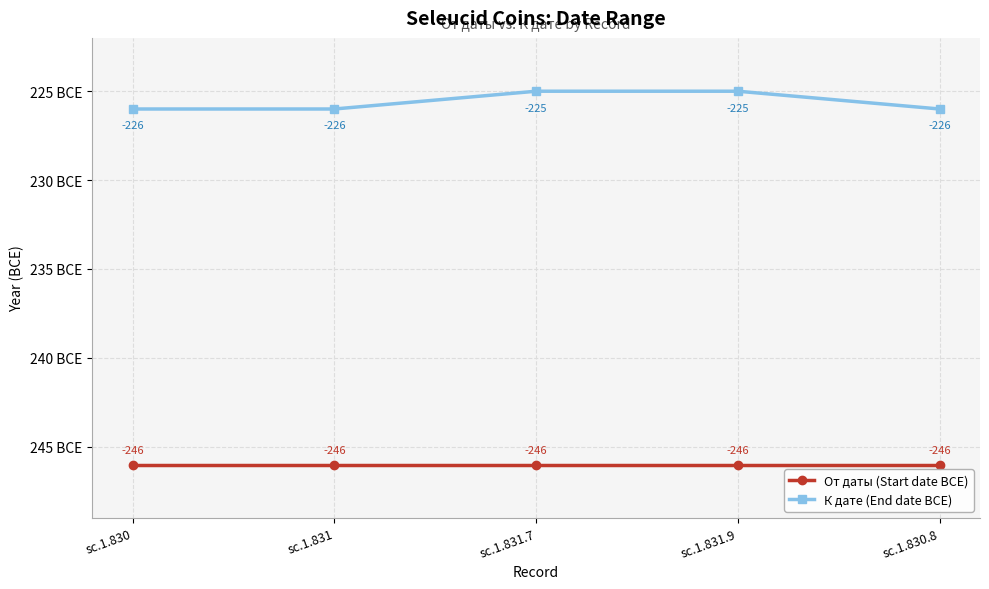

At how many categories does at least one series exceed -236?

5